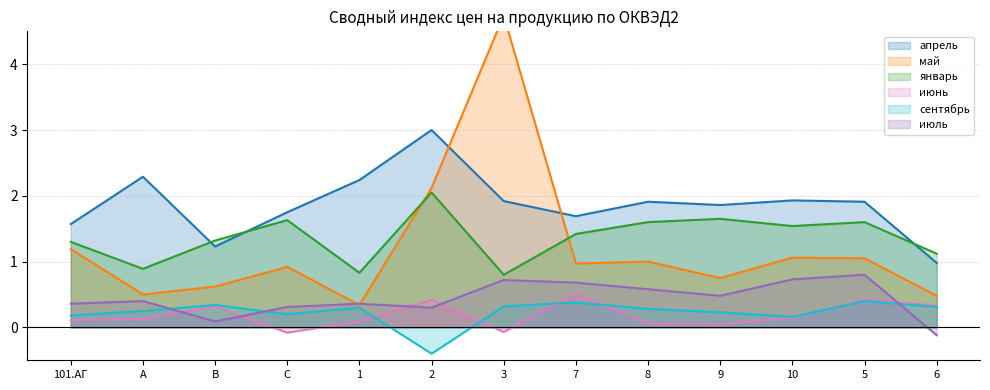

Rank the categories by январь value from highest to lowest.

2, 9, C, 8, 5, 10, 7, B, 101.АГ, 6, A, 1, 3